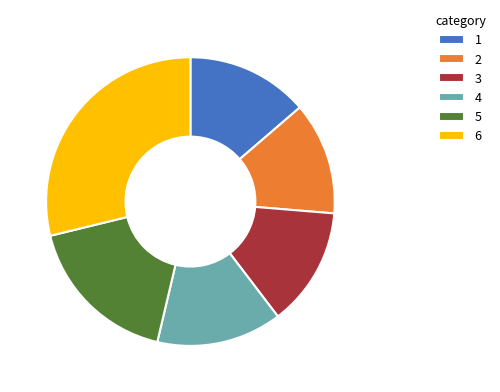

Is it true that 1 is 8% of the pie?

False